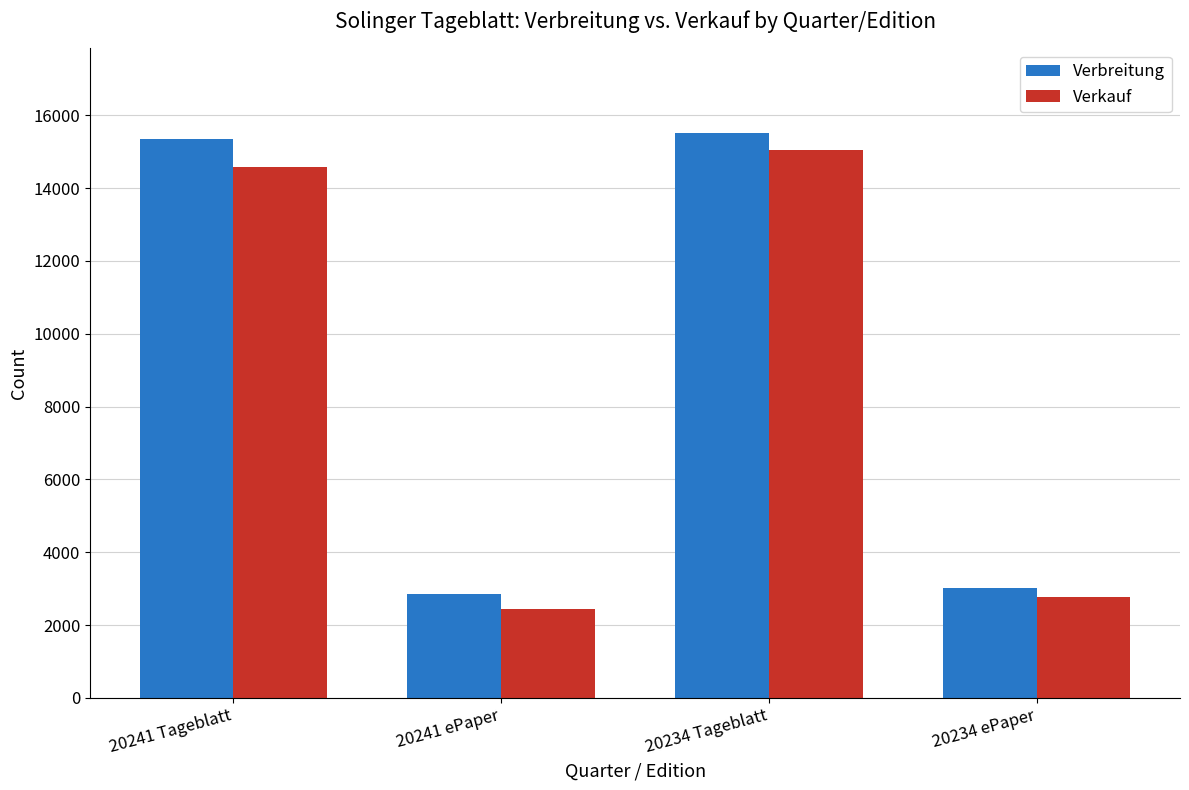

What position from the right is 20241 ePaper?

3